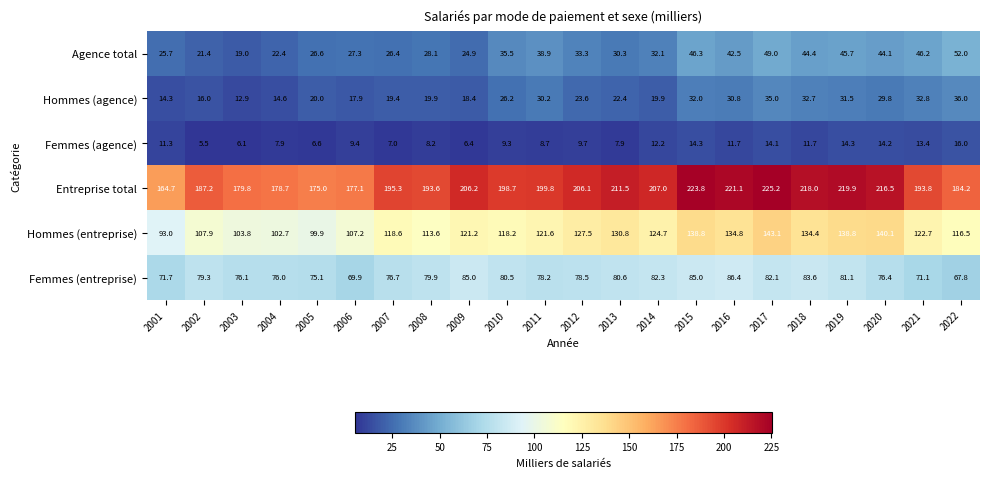

Between 2015 and 2018, which series saw the biggest shift?

Entreprise total